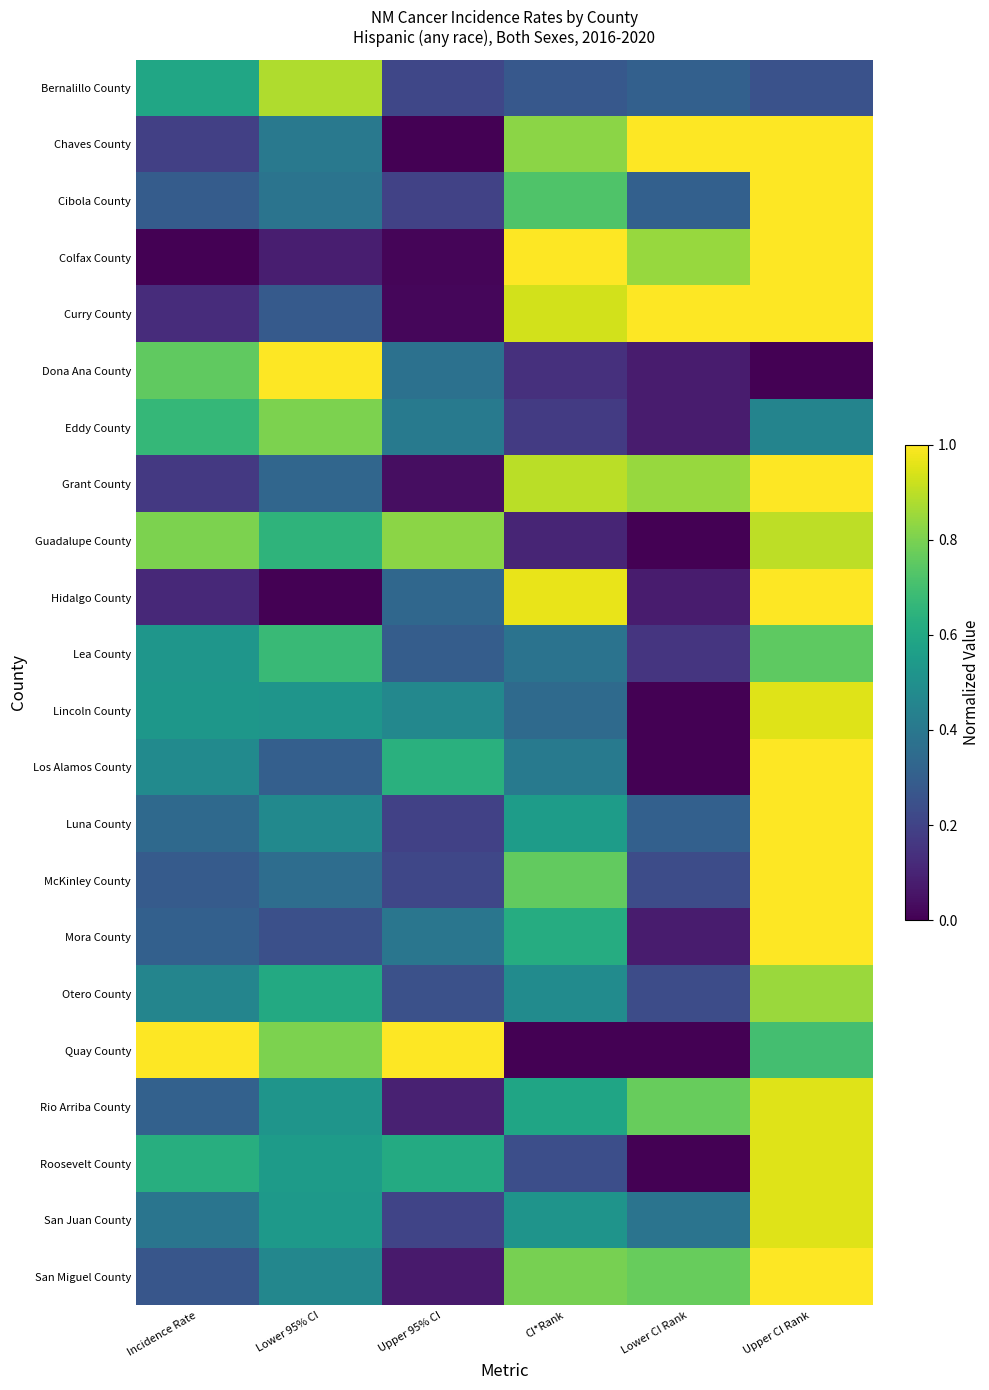

List the series in order of their peak value, lowest first.

Lea County, Eddy County, Otero County, Bernalillo County, Guadalupe County, Lincoln County, Rio Arriba County, Roosevelt County, San Juan County, Chaves County, Cibola County, Colfax County, Curry County, Dona Ana County, Grant County, Hidalgo County, Los Alamos County, Luna County, McKinley County, Mora County, Quay County, San Miguel County